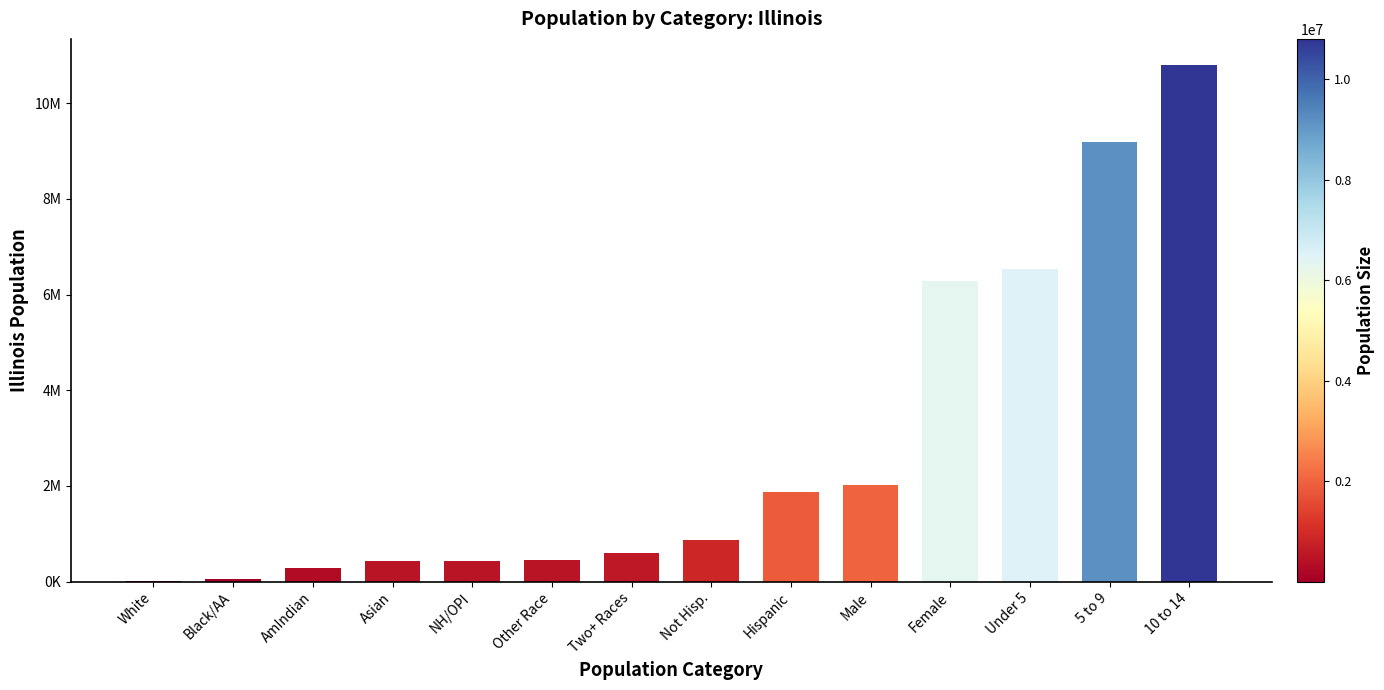

At which category does the chart reach its minimum across all series?

White